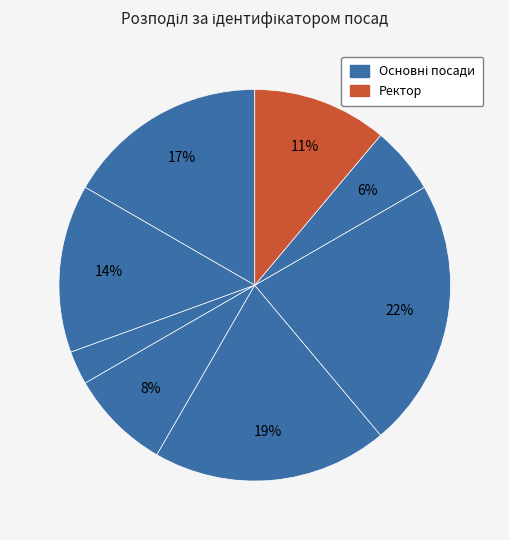

How many slices are in this pie chart?

8